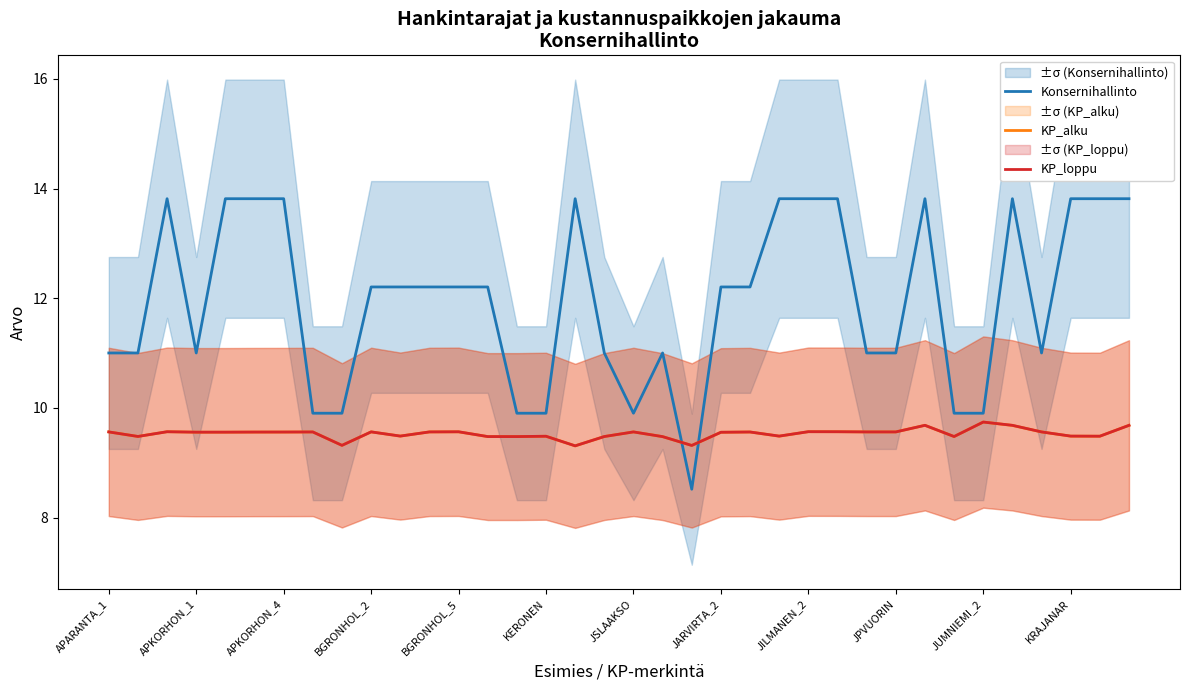

Which series has the largest total across all categories?

Konsernihallinto